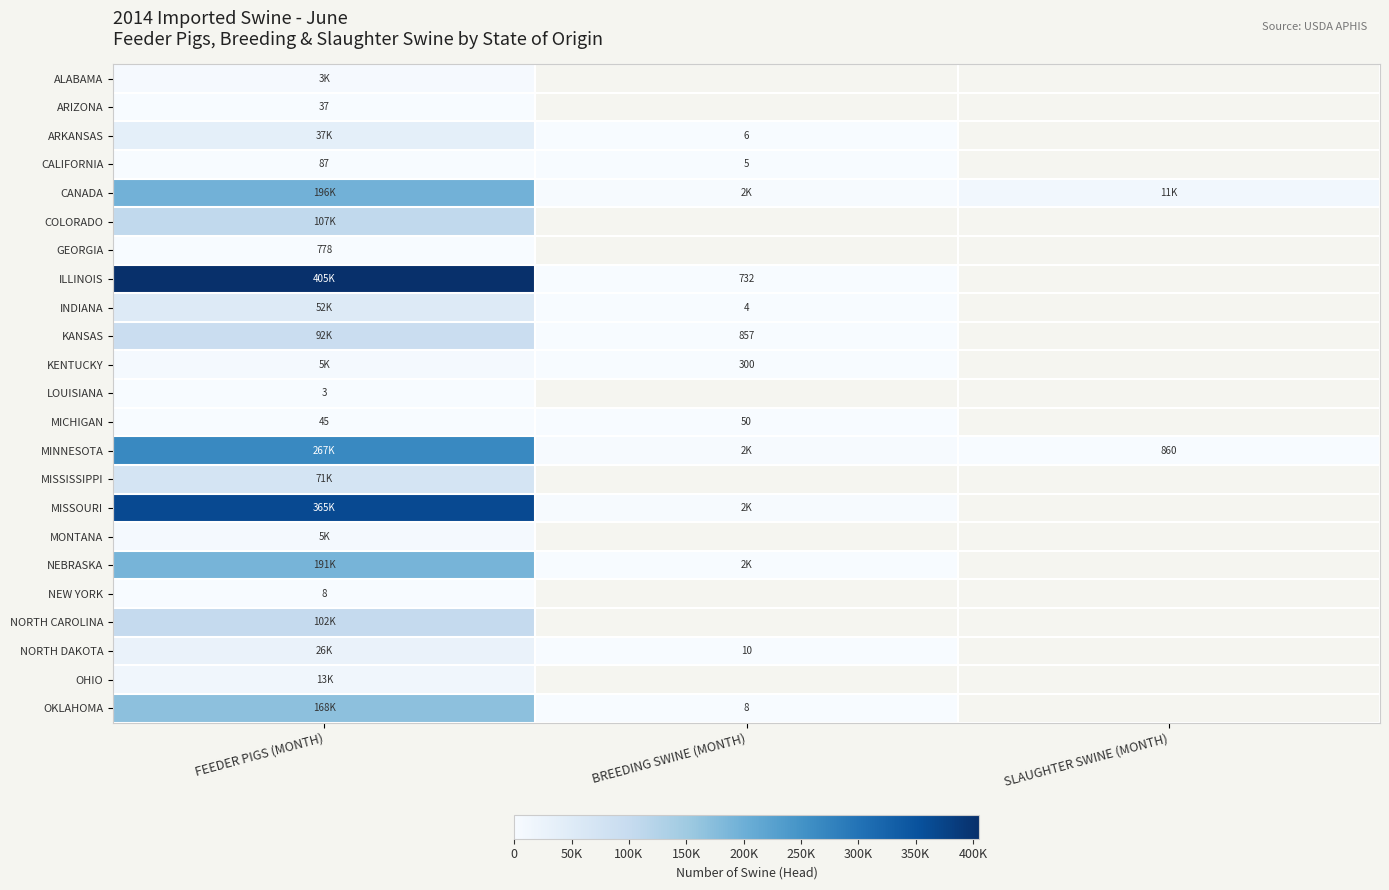

Is it true that MICHIGAN equals 66 at FEEDER PIGS (MONTH)?

False